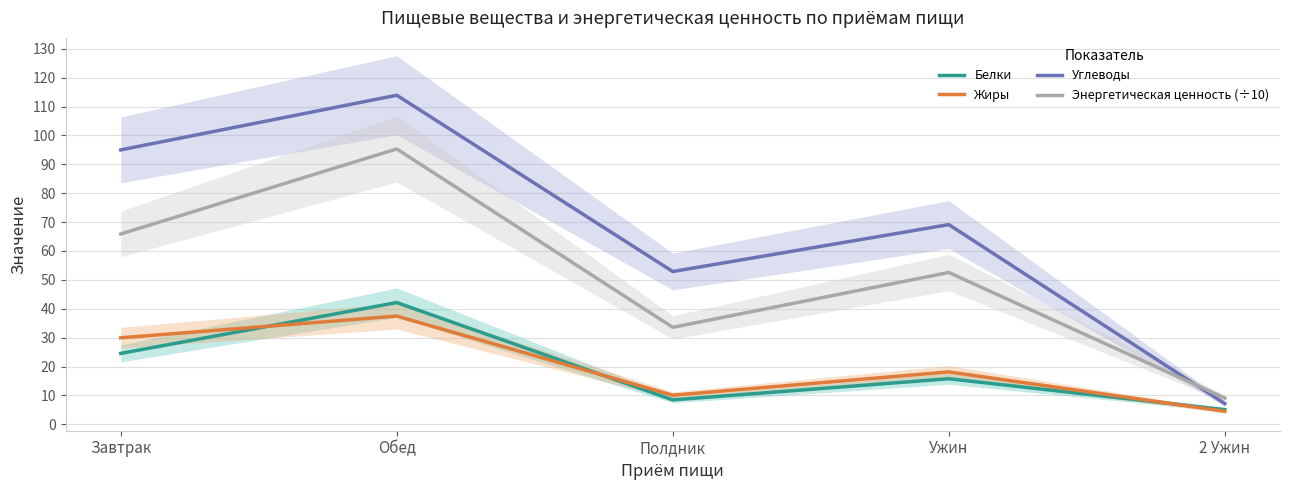

Which series has the widest spread of values?

Углеводы